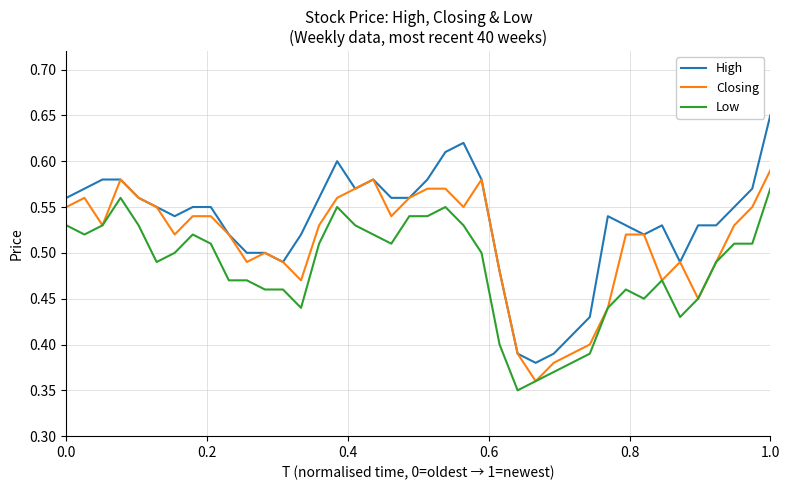

True or false: Low and High intersect in this chart.

False